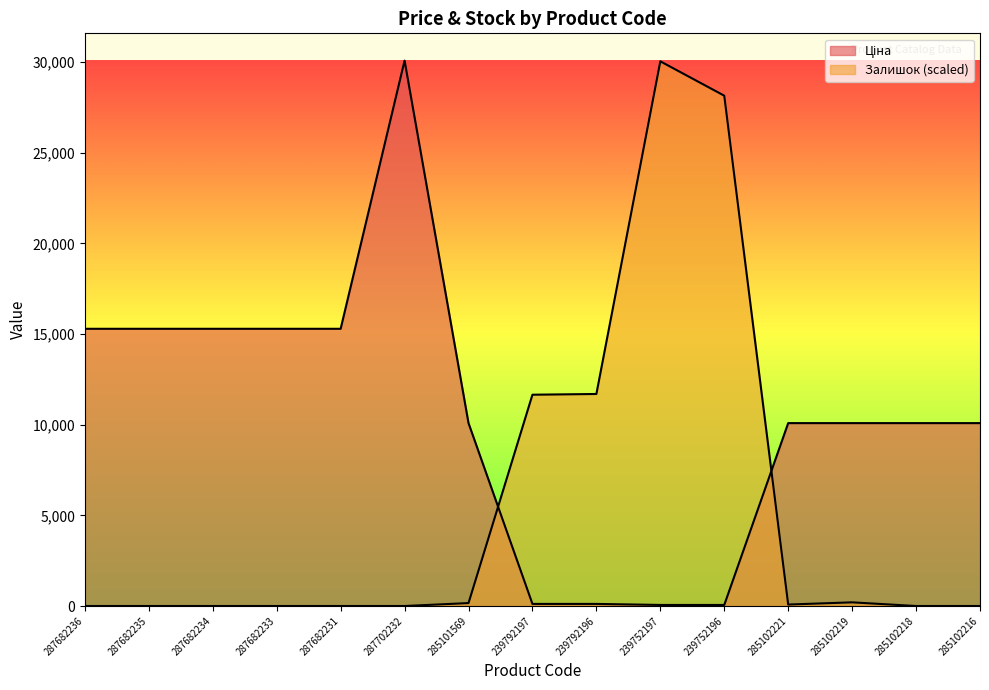

Rank the series by their maximum value, from lowest to highest.

Залишок, Ціна